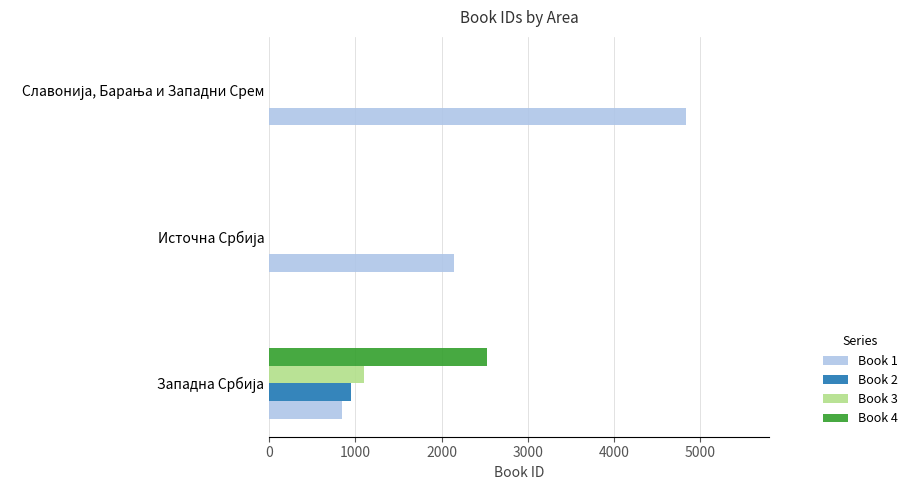

What is the greatest value displayed?

4833